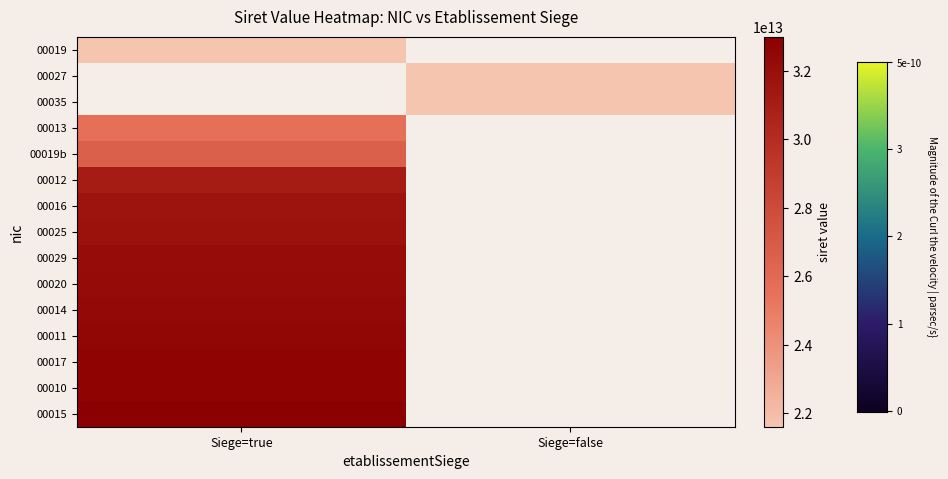

Which has a higher value, Siege=false or Siege=true?

Siege=true